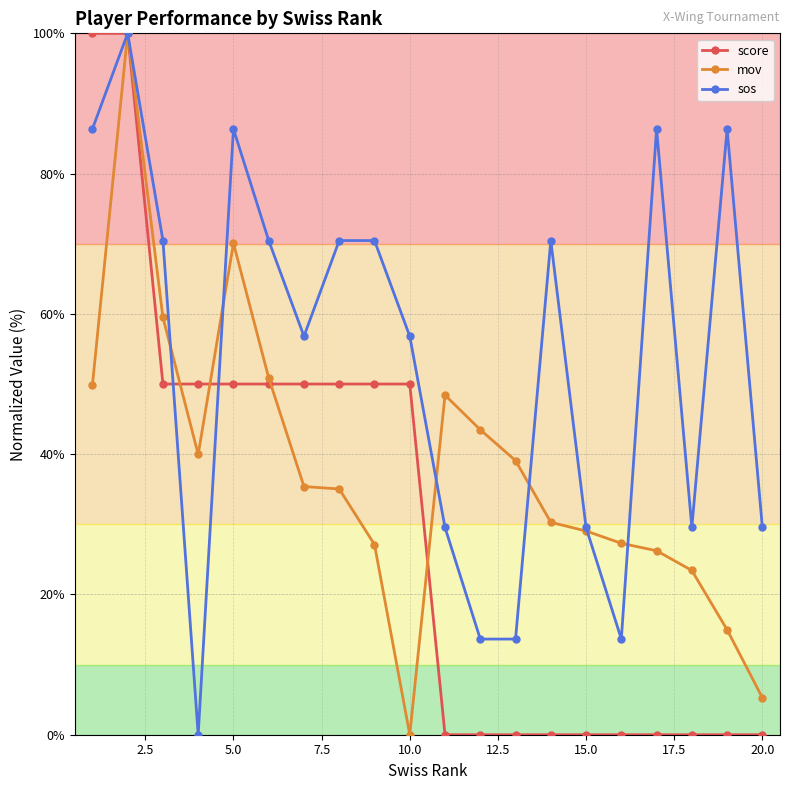

Rank the series by their average value, from lowest to highest.

score, mov, sos